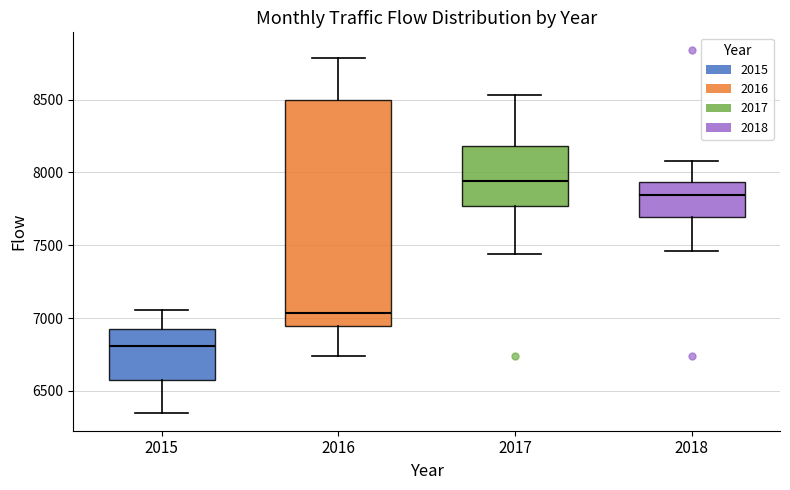

Reading left to right, read every box against the y-axis: the position of its median line, the range the box covers, and the ends of its whiskers. The values are not printed on the chart, so give them approximately, as read against the axis.

2015: median 6800, box 6600 to 6950, whiskers 6350 to 7050
2016: median 7050, box 6950 to 8500, whiskers 6750 to 8800
2017: median 7950, box 7750 to 8200, whiskers 7450 to 8550
2018: median 7850, box 7700 to 7950, whiskers 7450 to 8100